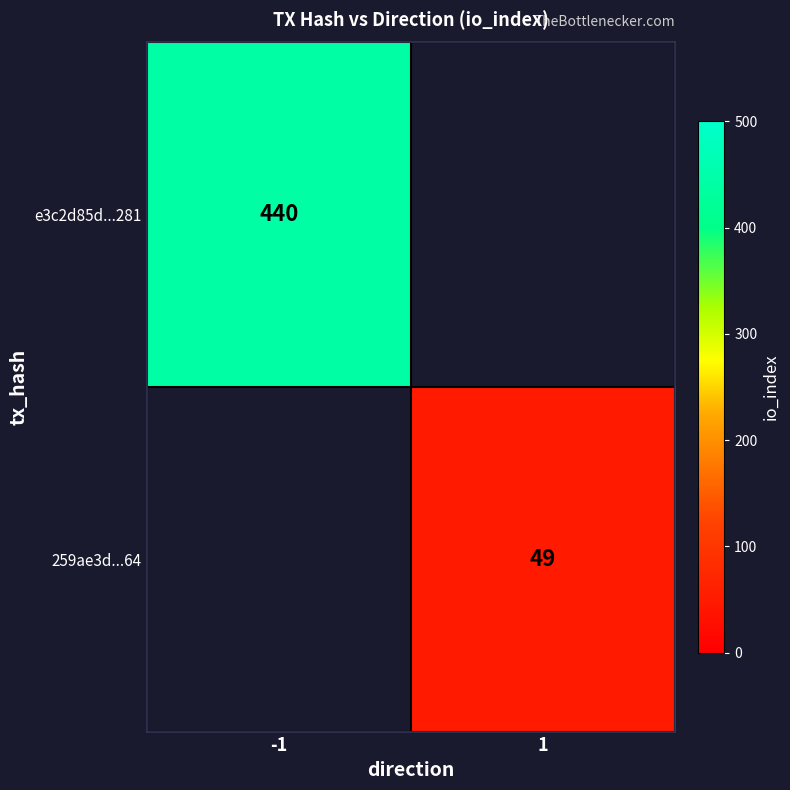

At how many categories does at least one series exceed 325?

1